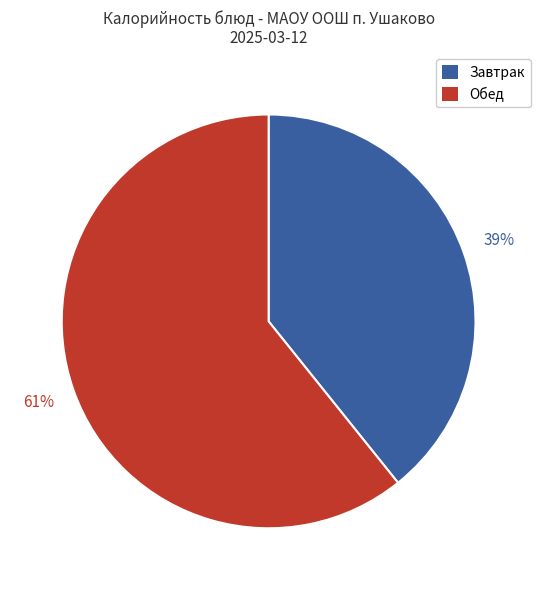

How many segments does this pie chart have?

2